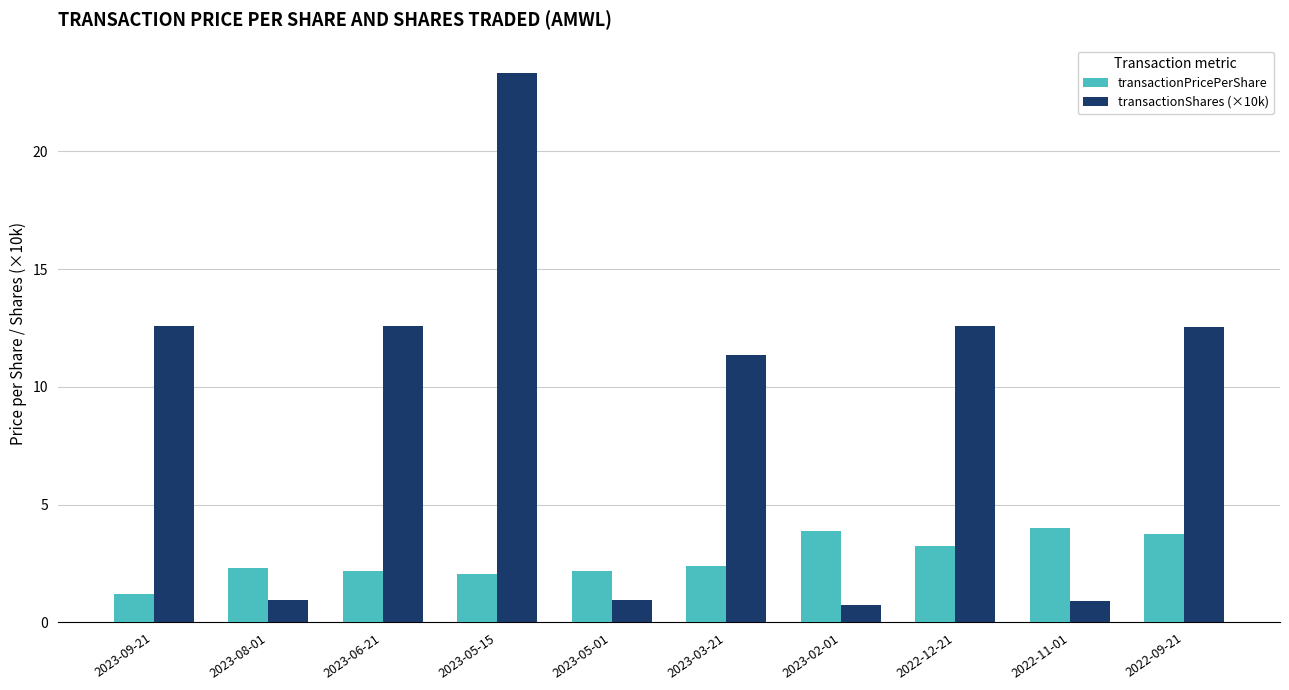

What is the average value of the transactionPricePerShare series?

2.7